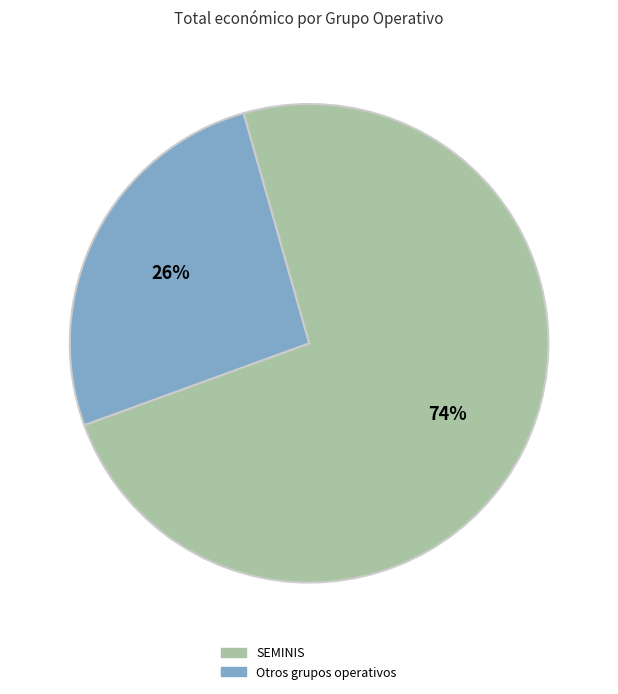

Does SEMINIS represent more than half of the total?

Yes